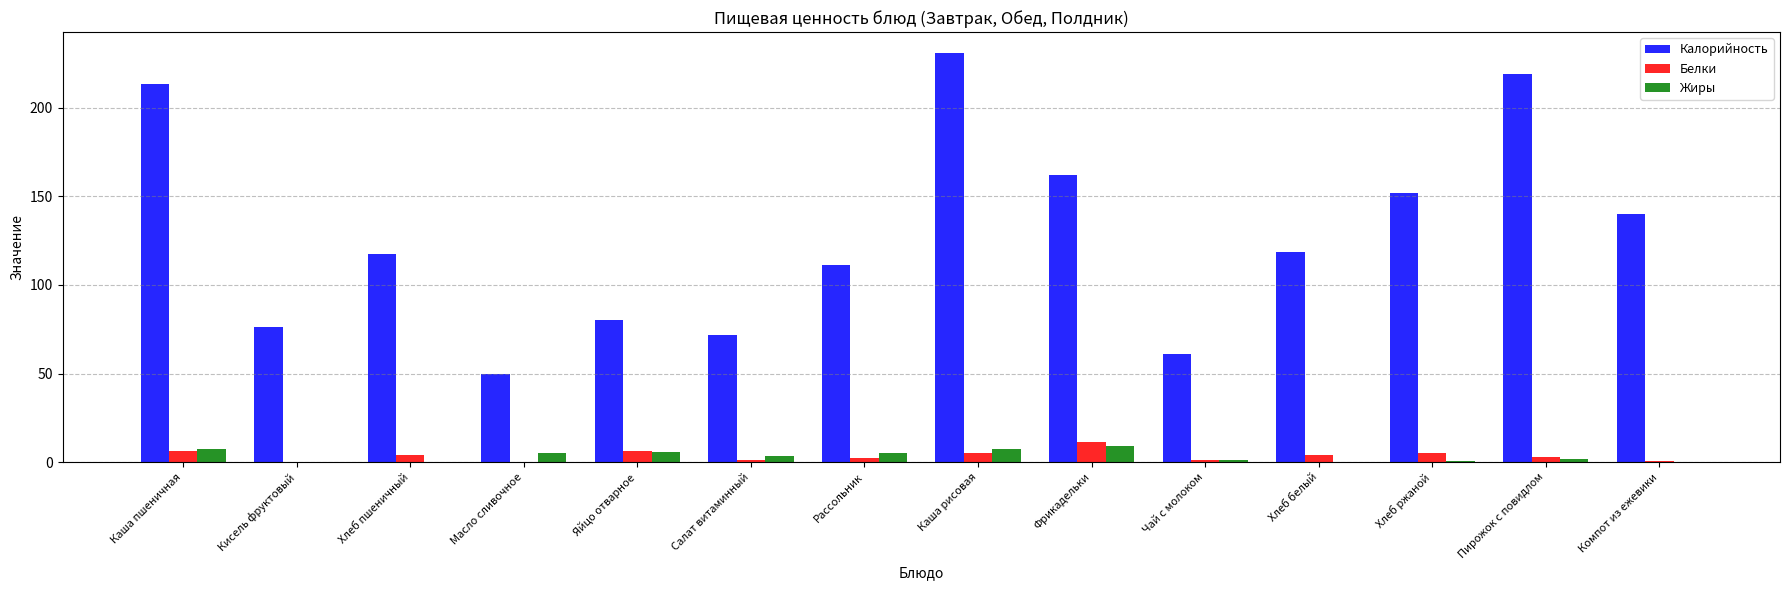

What is the average value of the Белки series?

3.7